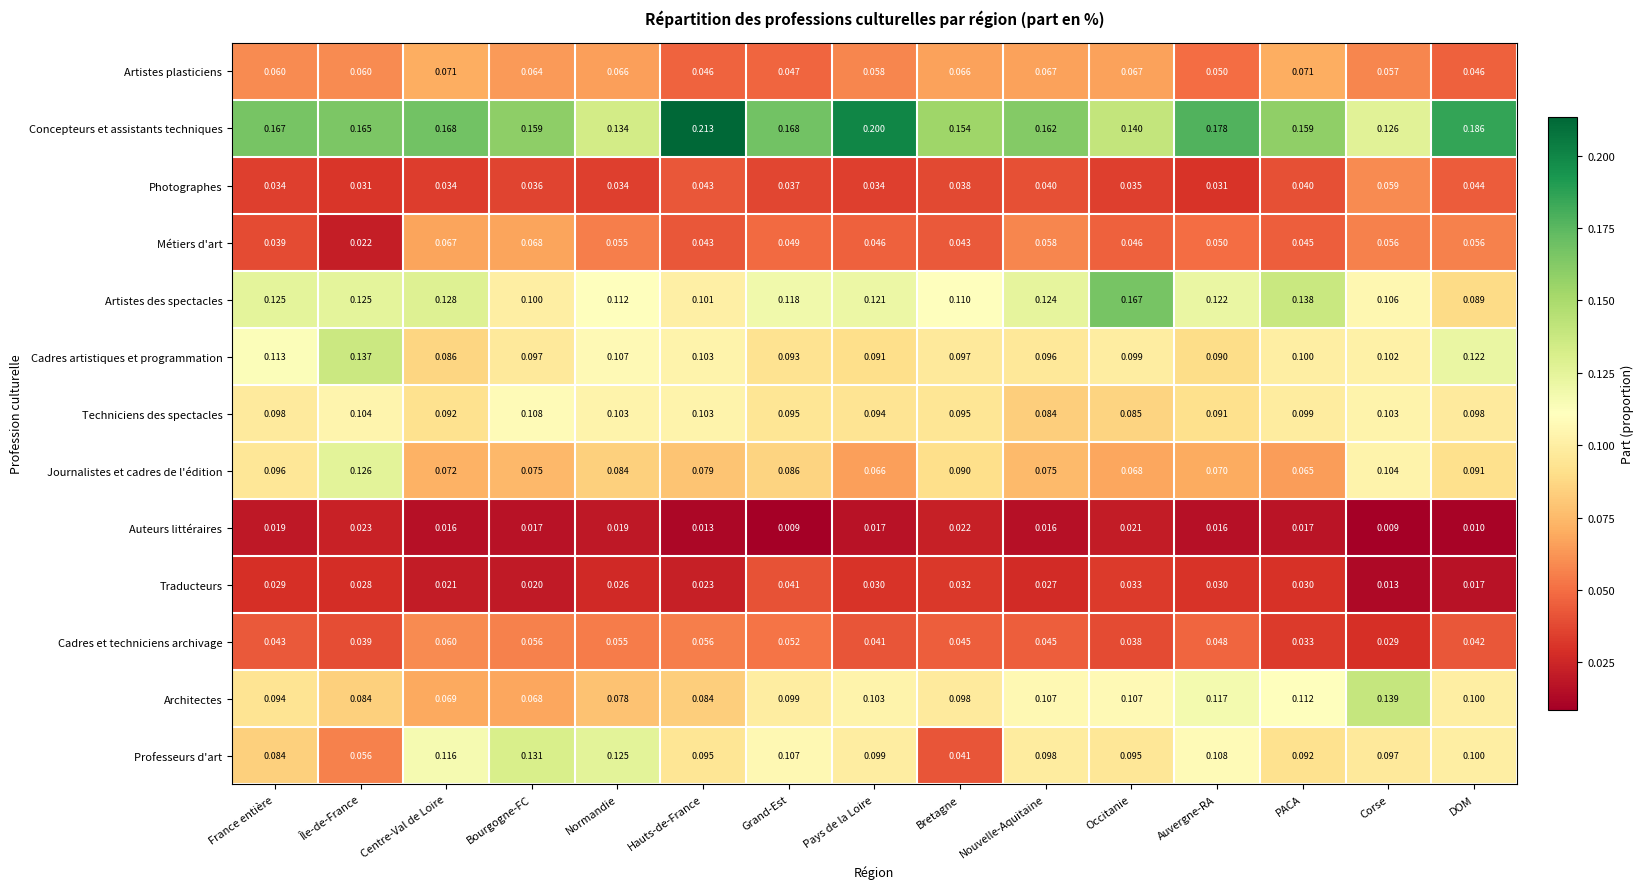

Which series has the largest range (max minus min)?

Professeurs d'art